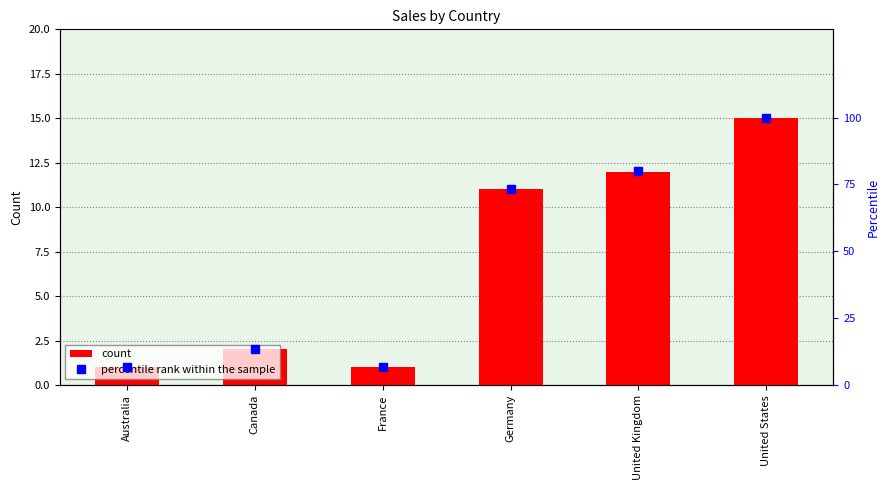

List the series in order of their peak value, highest first.

percentile rank within the sample, count